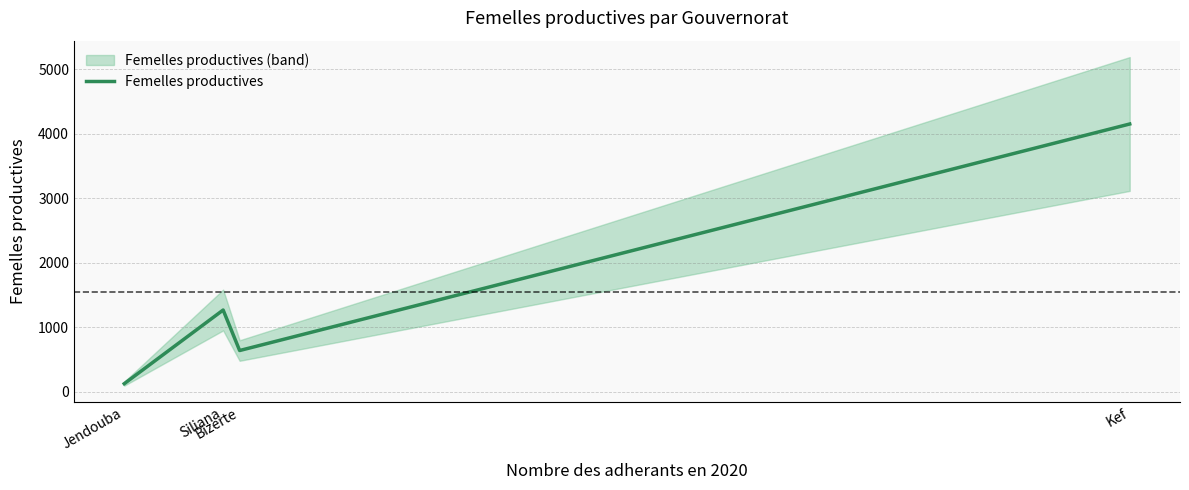

What is the label of the 2nd point from the right?

Bizerte